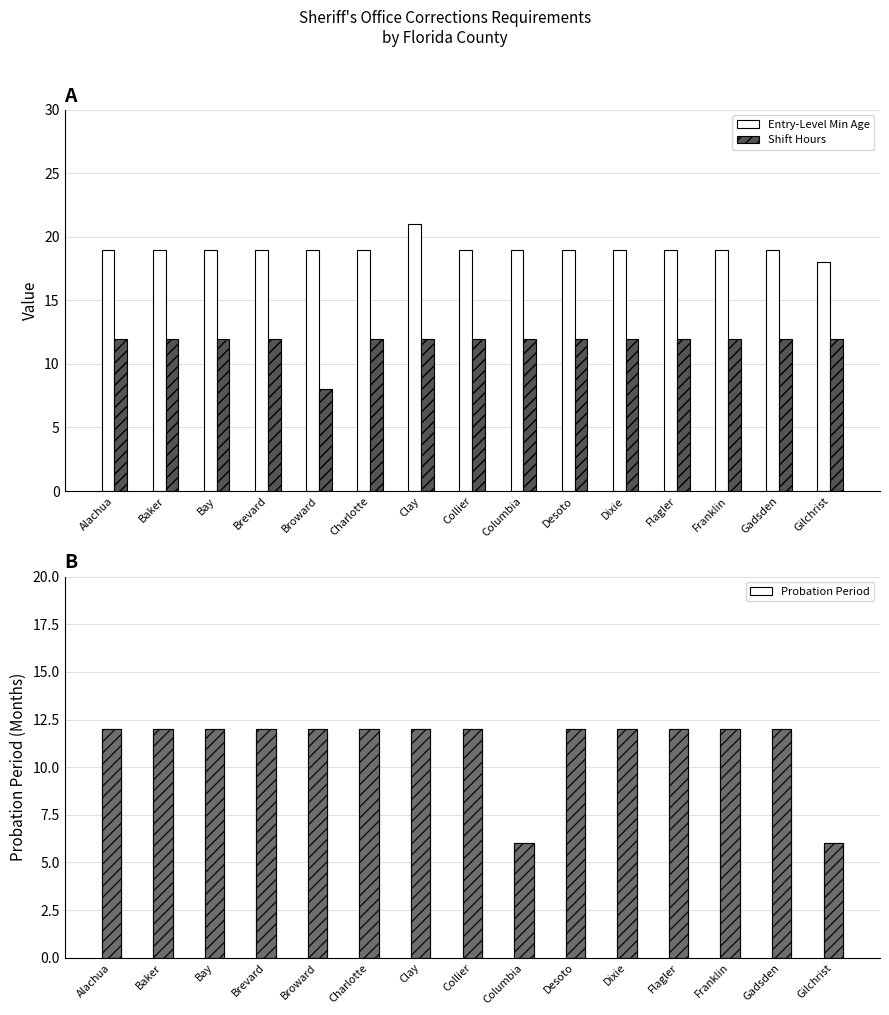

Count the number of data series in this chart.

3